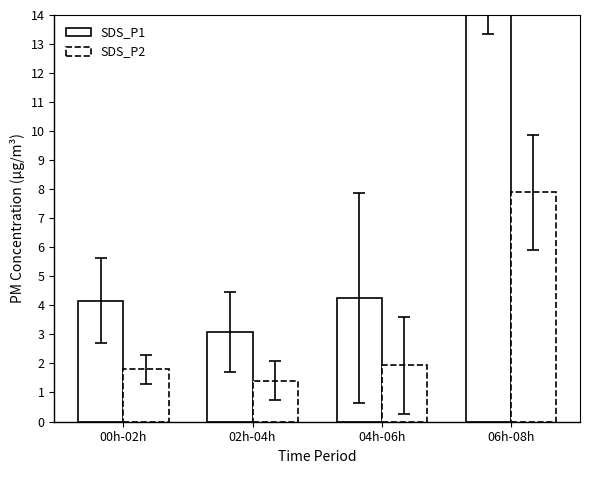

Between 02h-04h and 04h-06h, which series saw the biggest shift?

SDS_P1